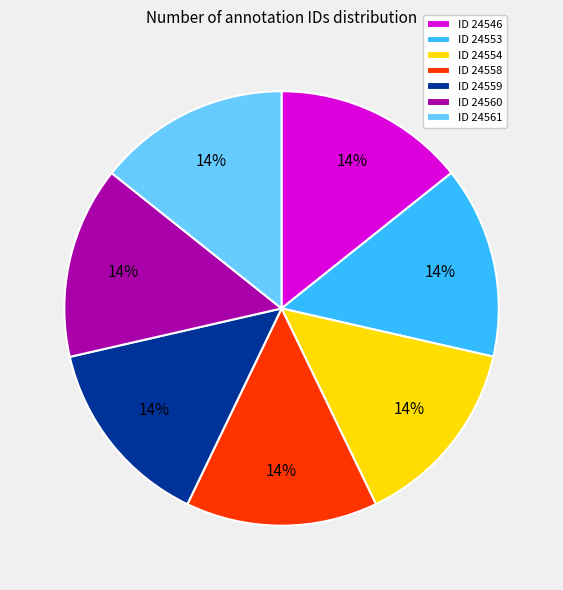

To the nearest percent, what percentage of the pie is ID 24559?

14%